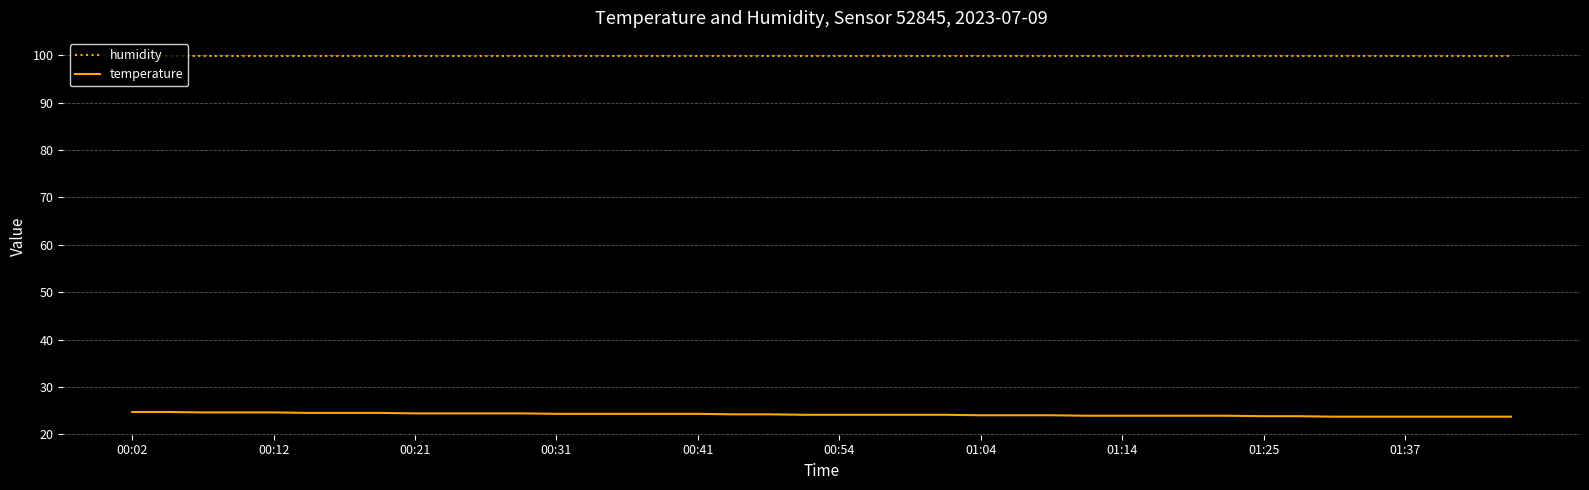

Which series has the largest total across all categories?

humidity